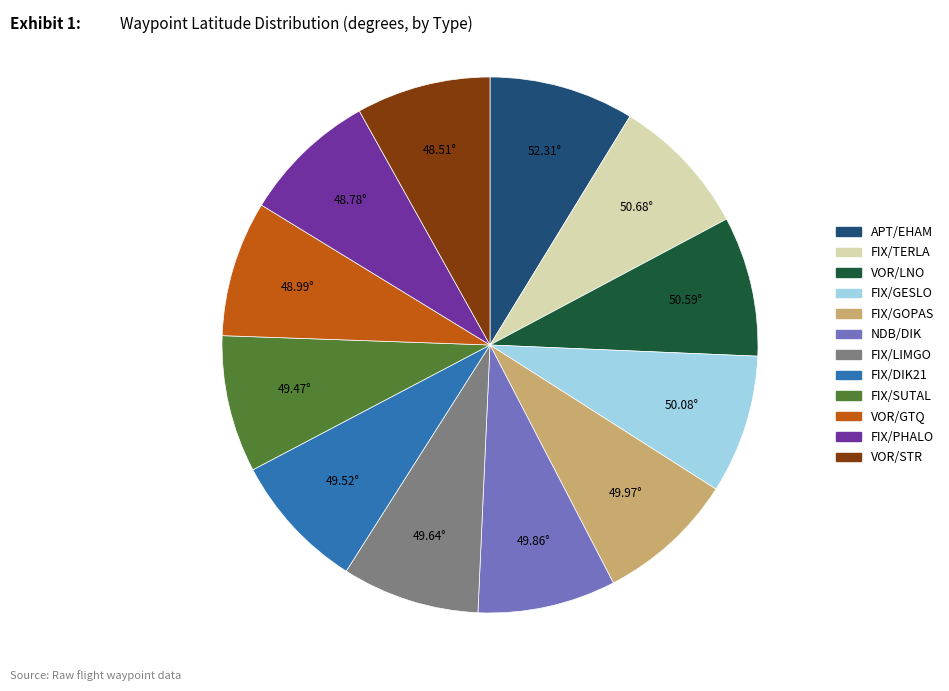

Is the sum of FIX/GOPAS and VOR/LNO greater than half?

No